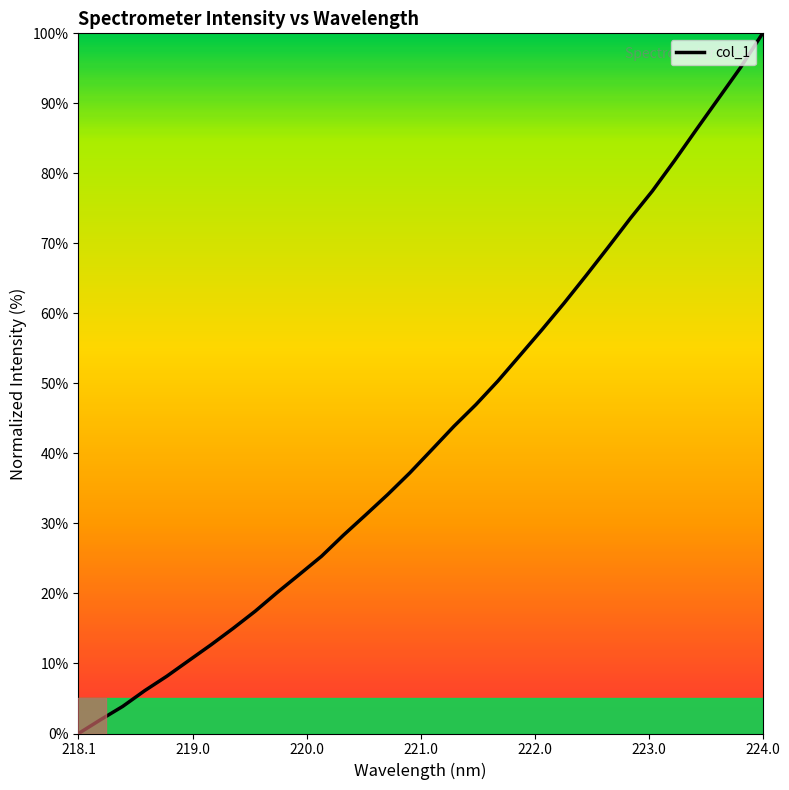

How many lines are shown in the chart?

1